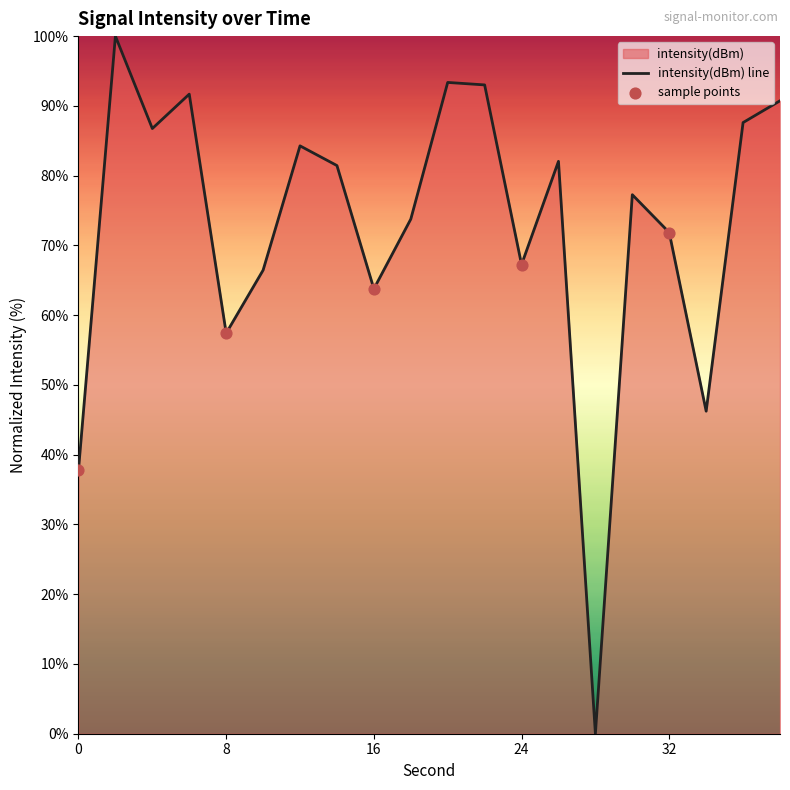

What is the change in value from 10 to 16?

-2.7